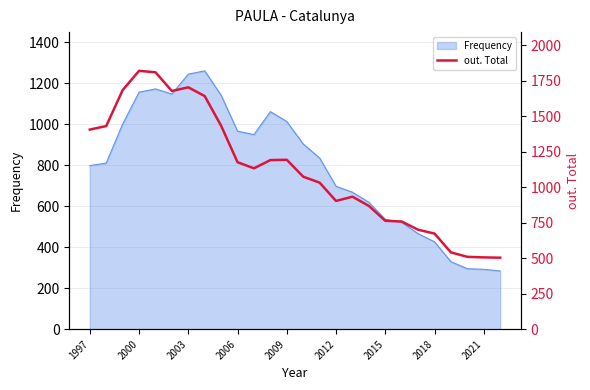

The Frequency series shows 348 at 2006. True or false?

False